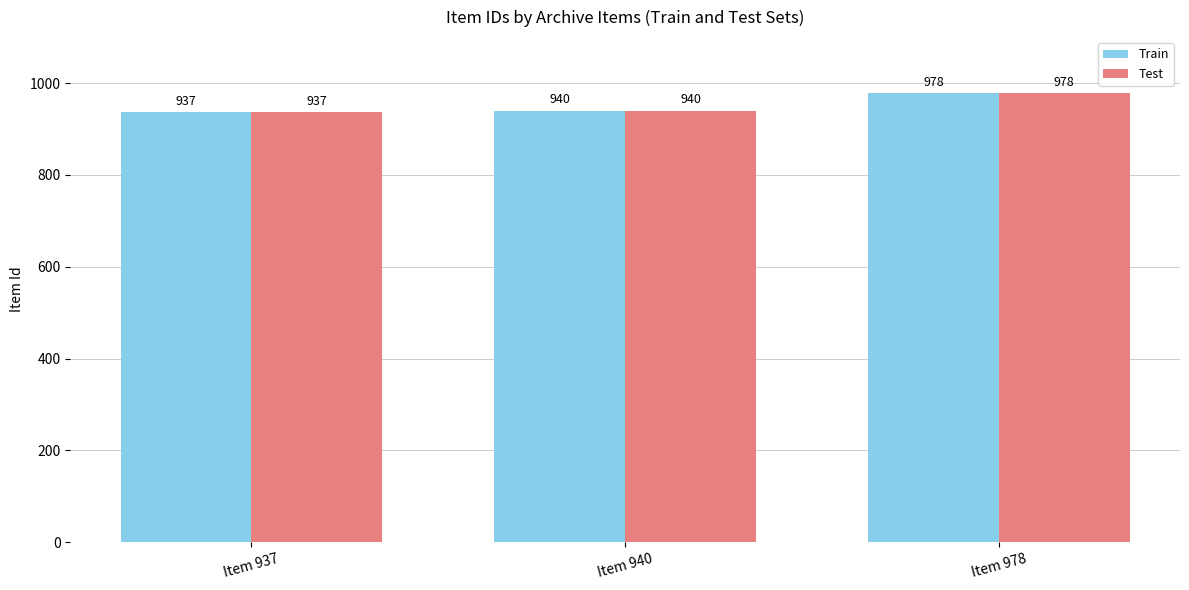

List the labels in order of Test value, smallest first.

Item 937, Item 940, Item 978